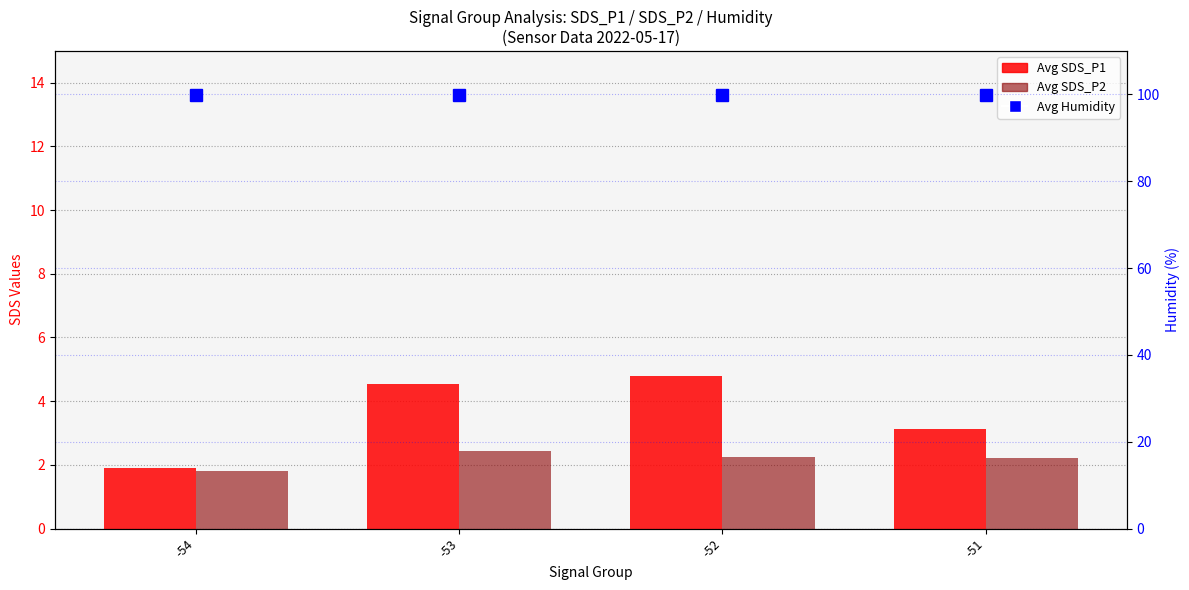

What is the difference between the highest and lowest values at -53?

97.5